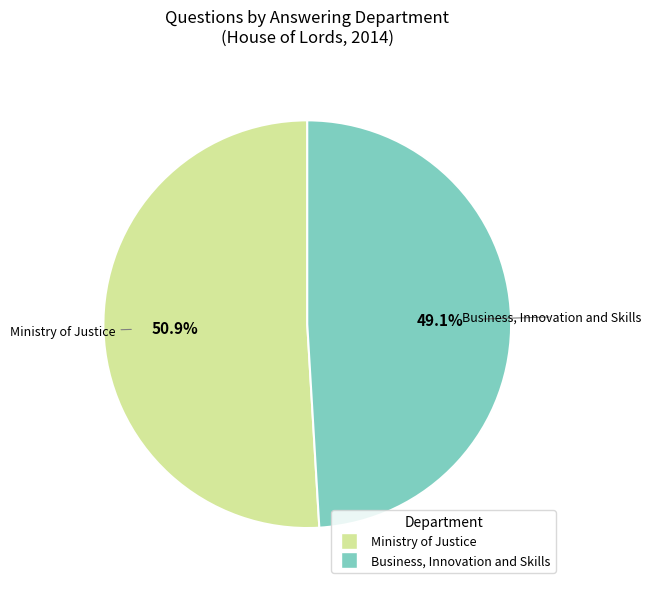

To the nearest percent, what is the average slice percentage?

50%